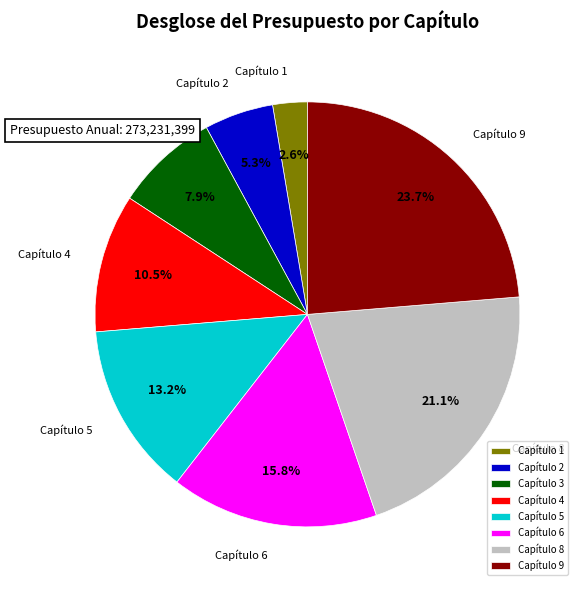

Is Capítulo 4 the majority of the pie?

No